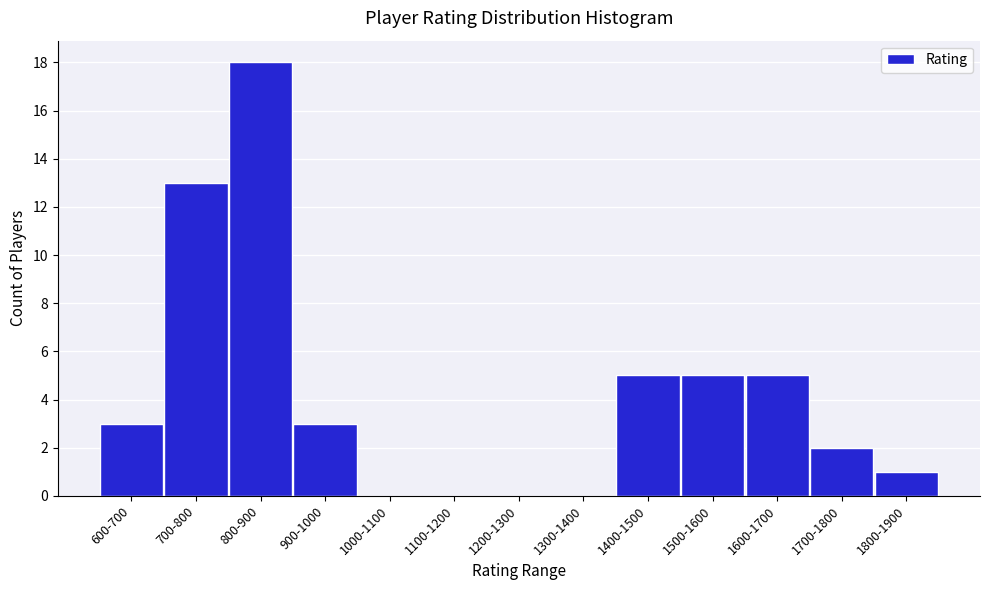

Reading right to left, list all the values displayed in this chart.

1800-1900=1	1700-1800=2	1600-1700=5	1500-1600=5	1400-1500=5	1300-1400=0	1200-1300=0	1100-1200=0	1000-1100=0	900-1000=3	800-900=18	700-800=13	600-700=3